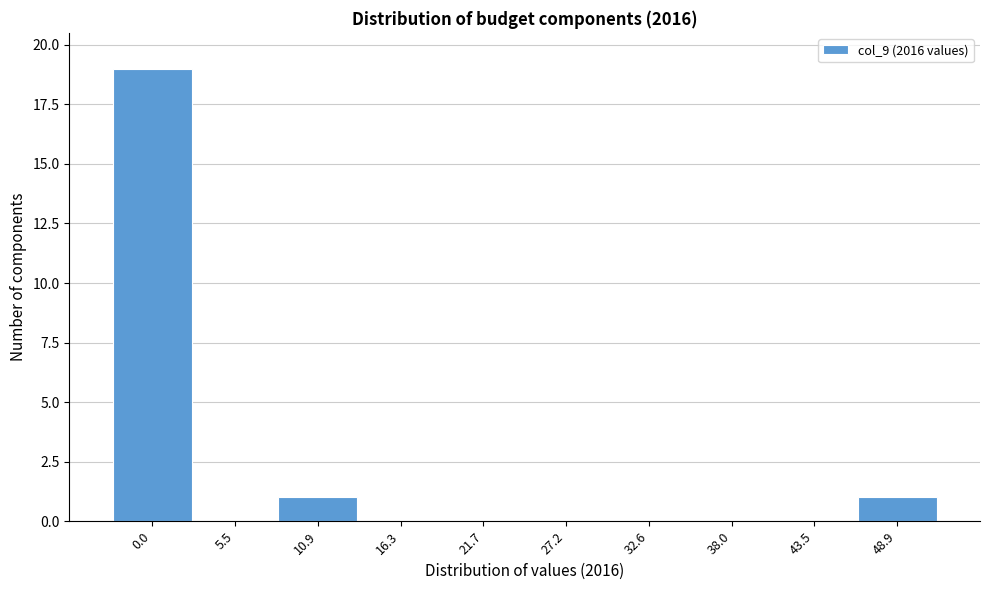

Reading left to right, transcribe all the data shown in this chart.

0.0=19	5.5=0	10.9=1	16.3=0	21.7=0	27.2=0	32.6=0	38.0=0	43.5=0	48.9=1